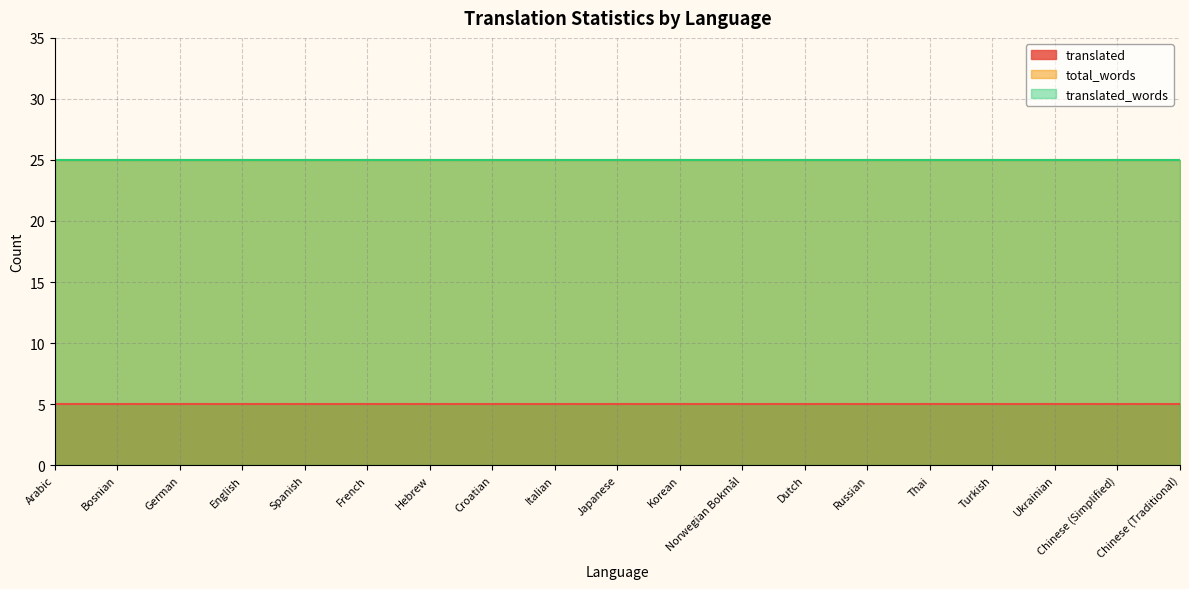

Which series has the widest spread of values?

translated